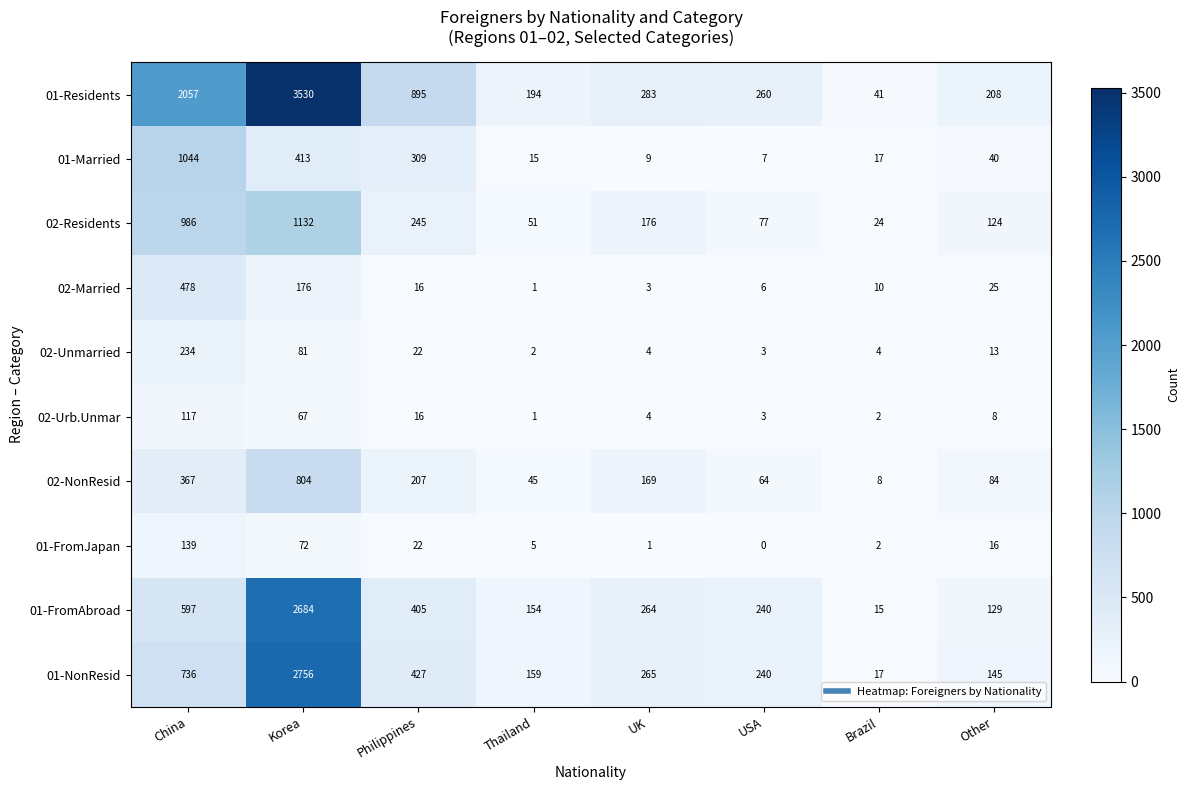

What is the minimum value for 01-Residents?

41